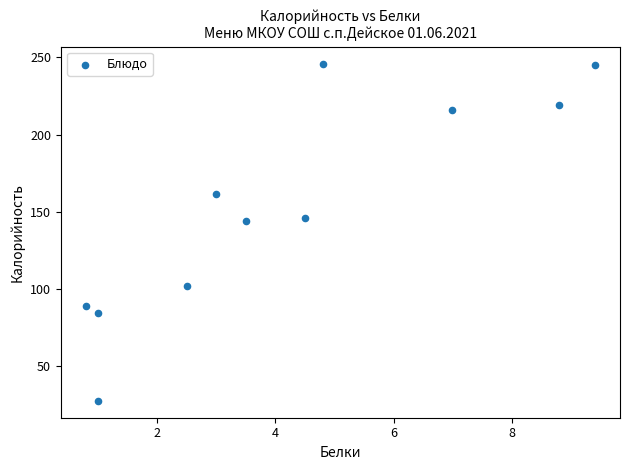

What is the average X value?

4.2